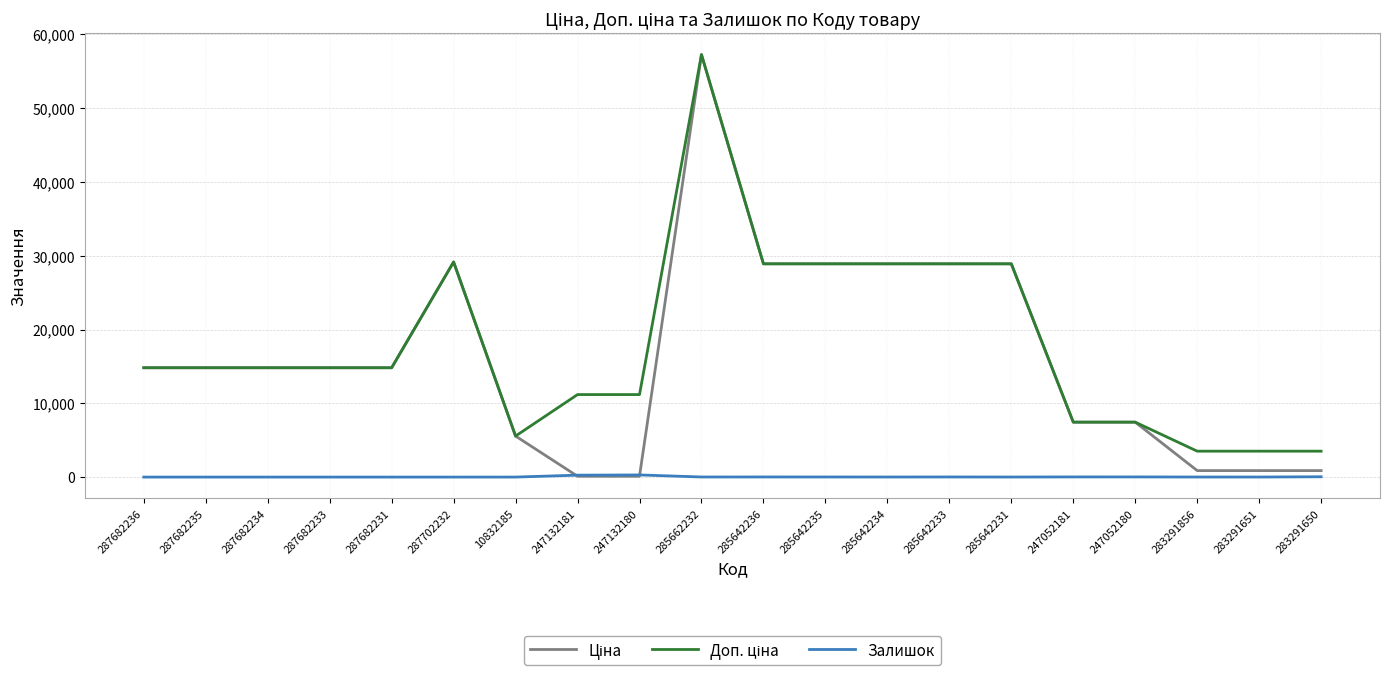

What is the total value across all series at 287682231?

29635.2